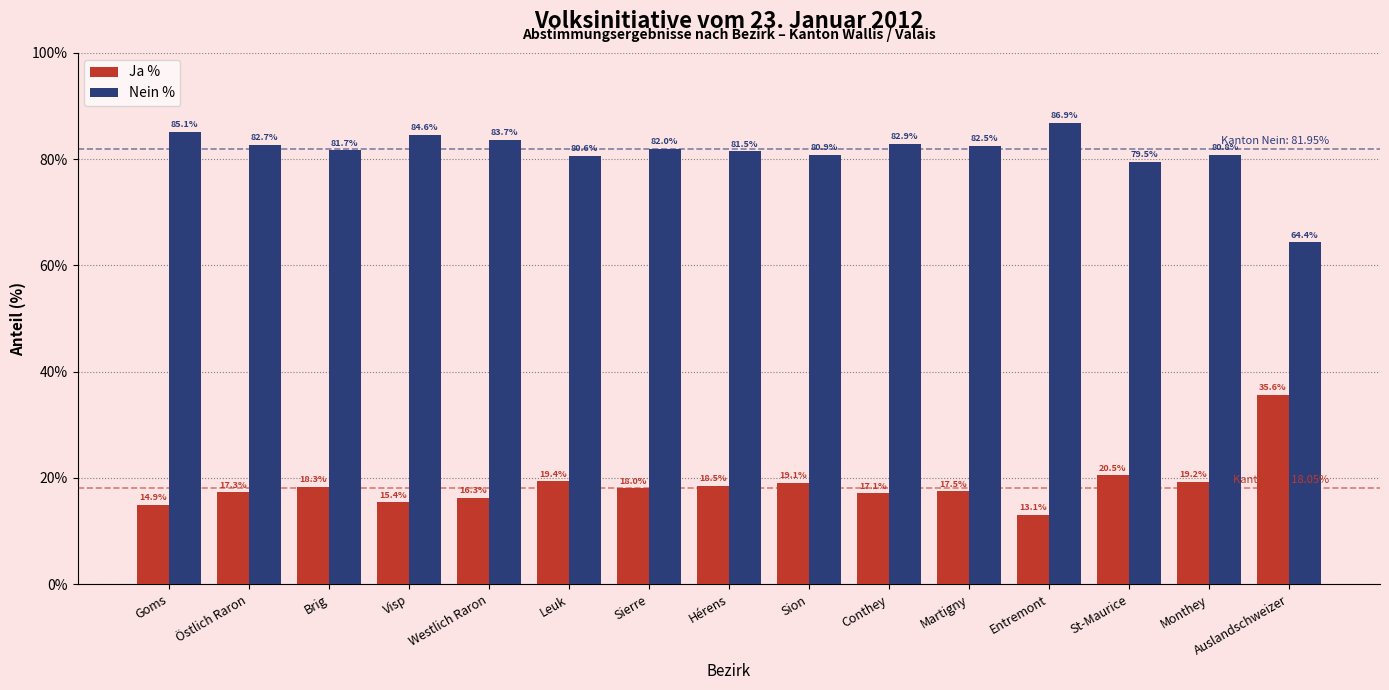

How many distinct data groups are displayed?

2